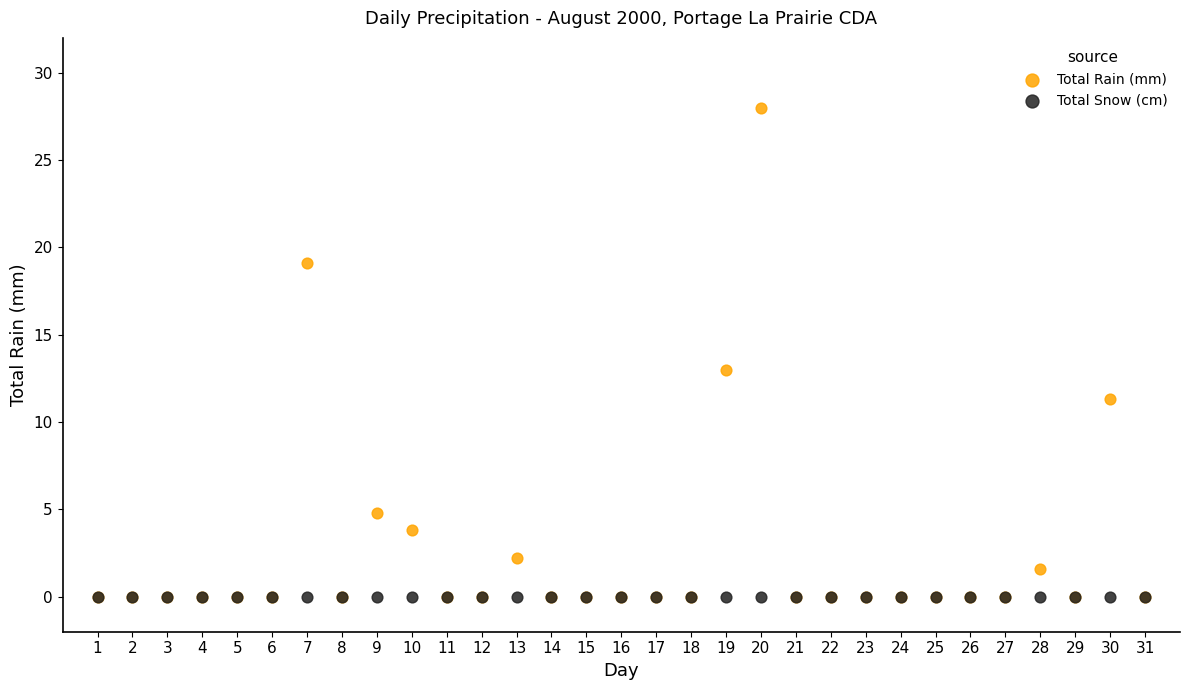

Across all series, what Y value is closest to 14?

13.0